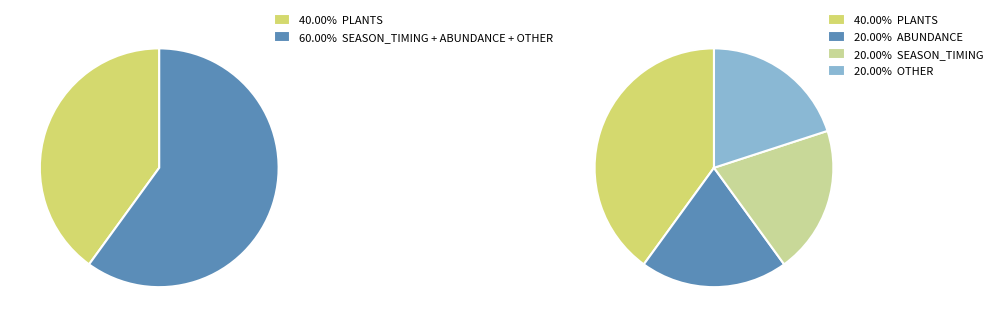

True or false: Strong pollen spread in Eastern Norway accounts for 99% of the total.

False